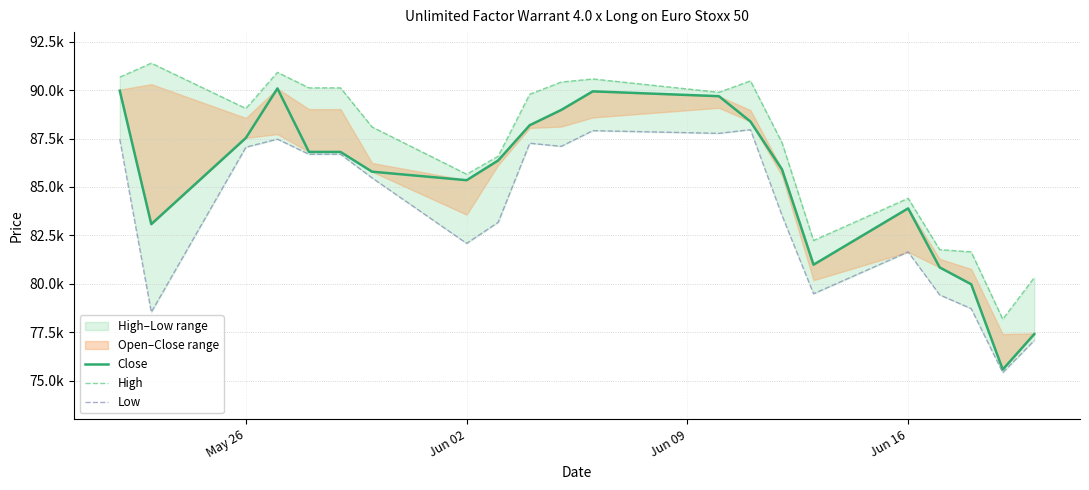

How many values in the Low series are below 85470?

10